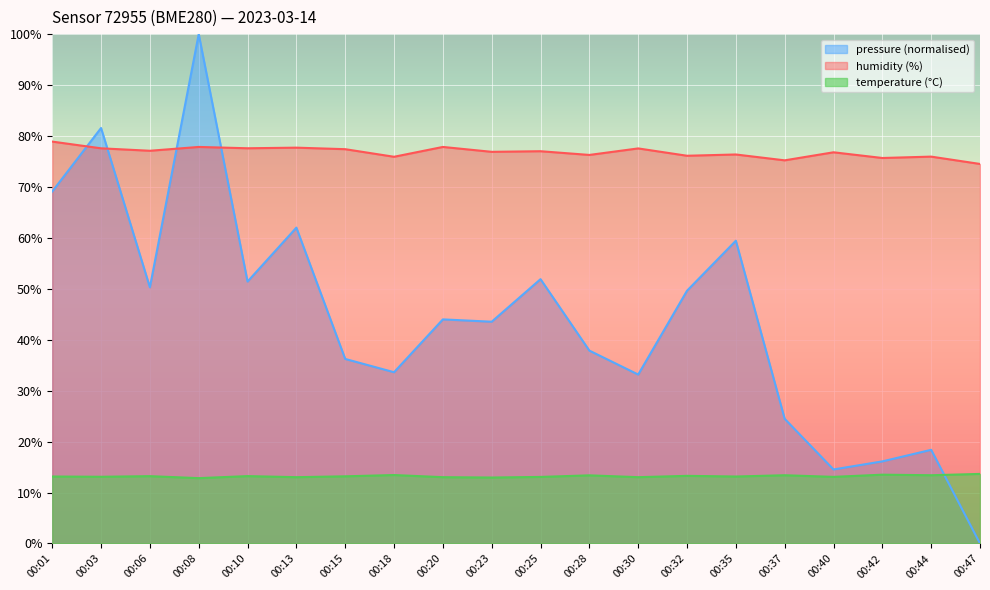

What is the value of the pressure_norm point at the 6th from the left?

62.0